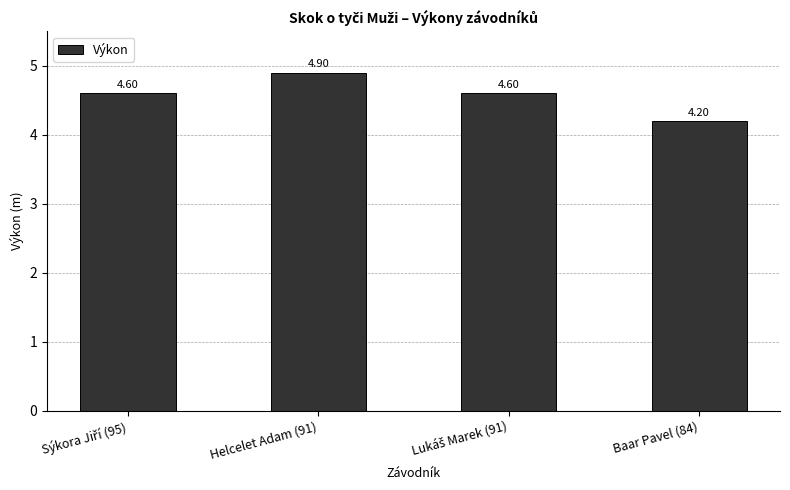

What is the sum of all values?

18.3